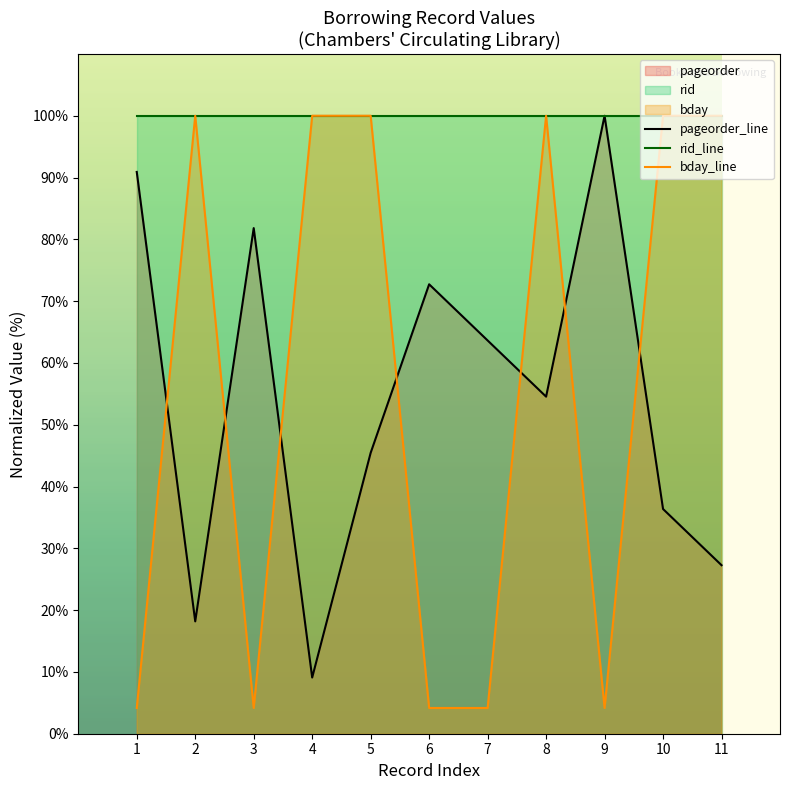

At 1, list the series in order from largest to smallest.

rid_line, pageorder_line, bday_line